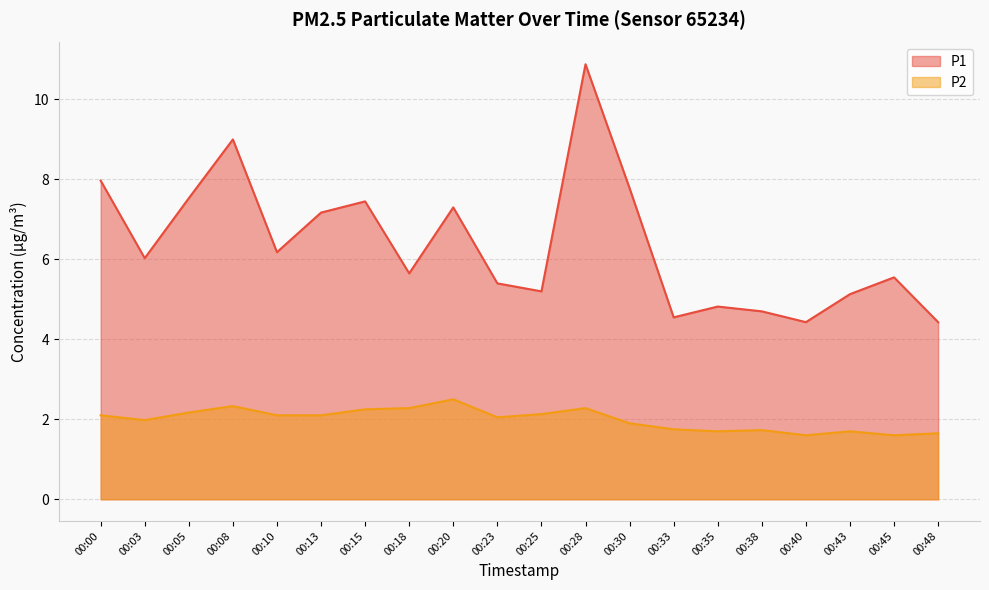

How many lines are shown in the chart?

2